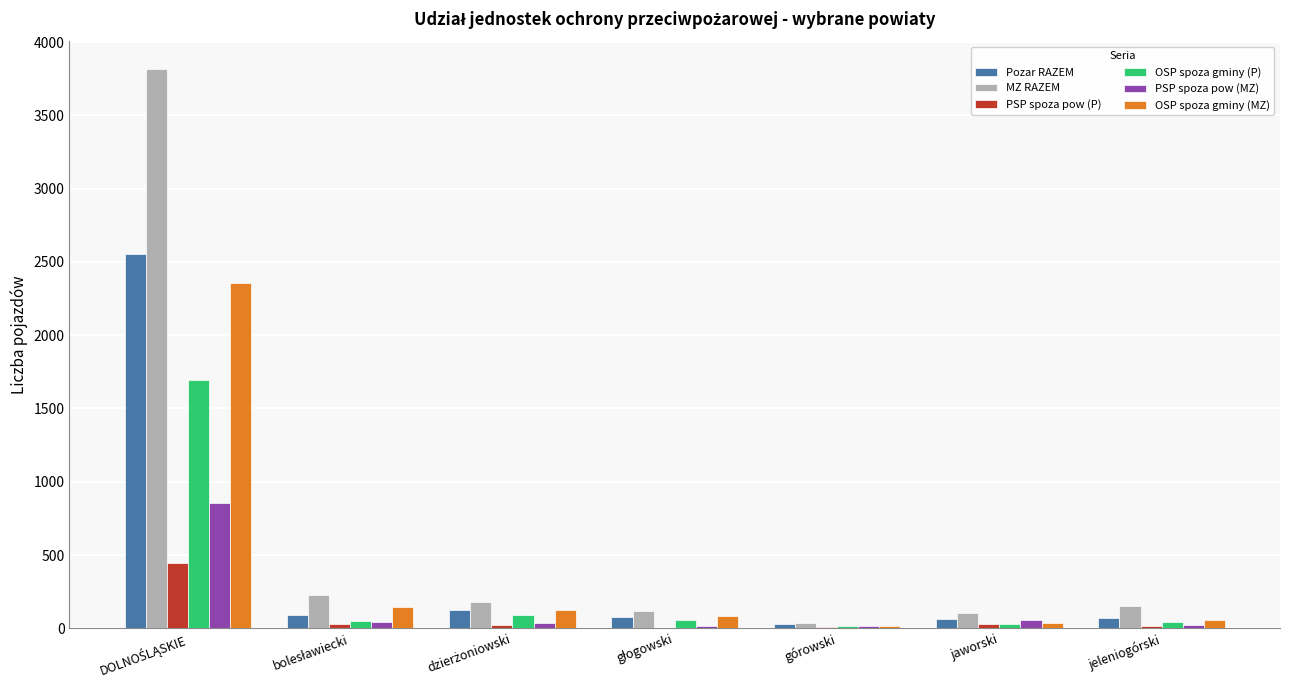

What is the sum of all PSP spoza pow (P) values?

556